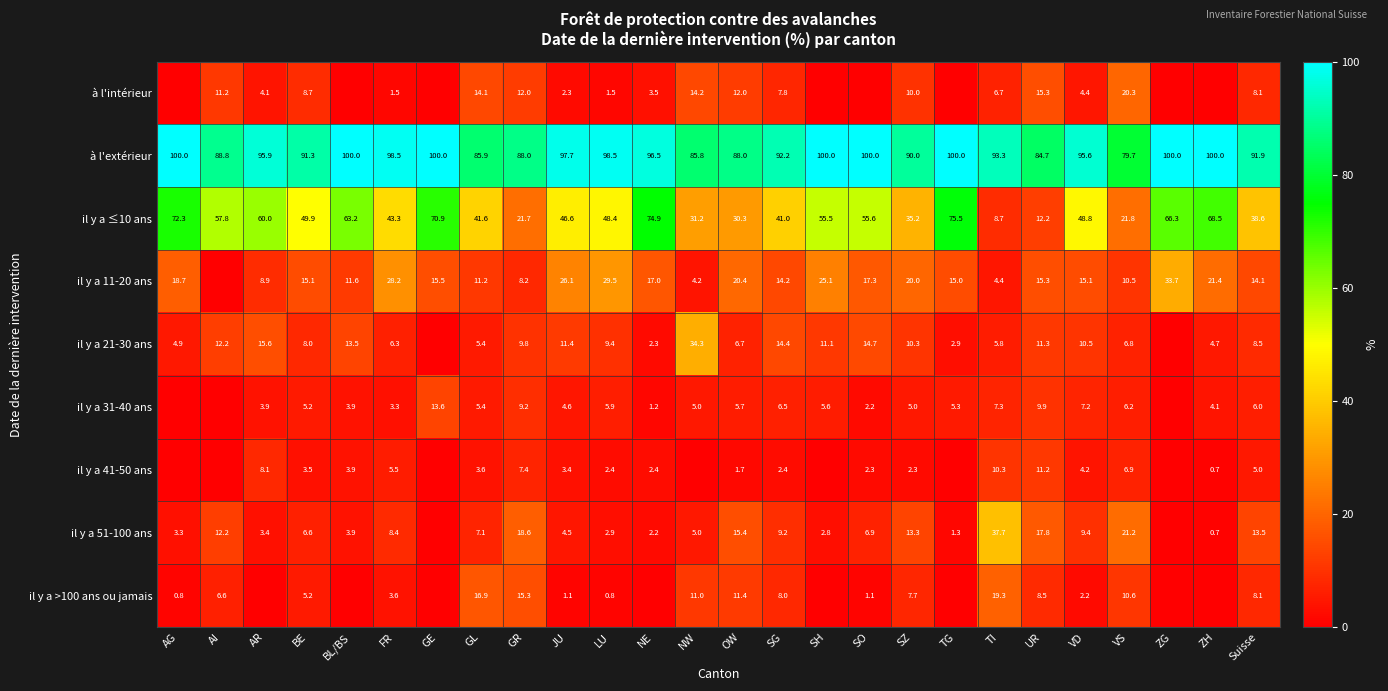

Read the à l'extérieur value at NE.

96.5